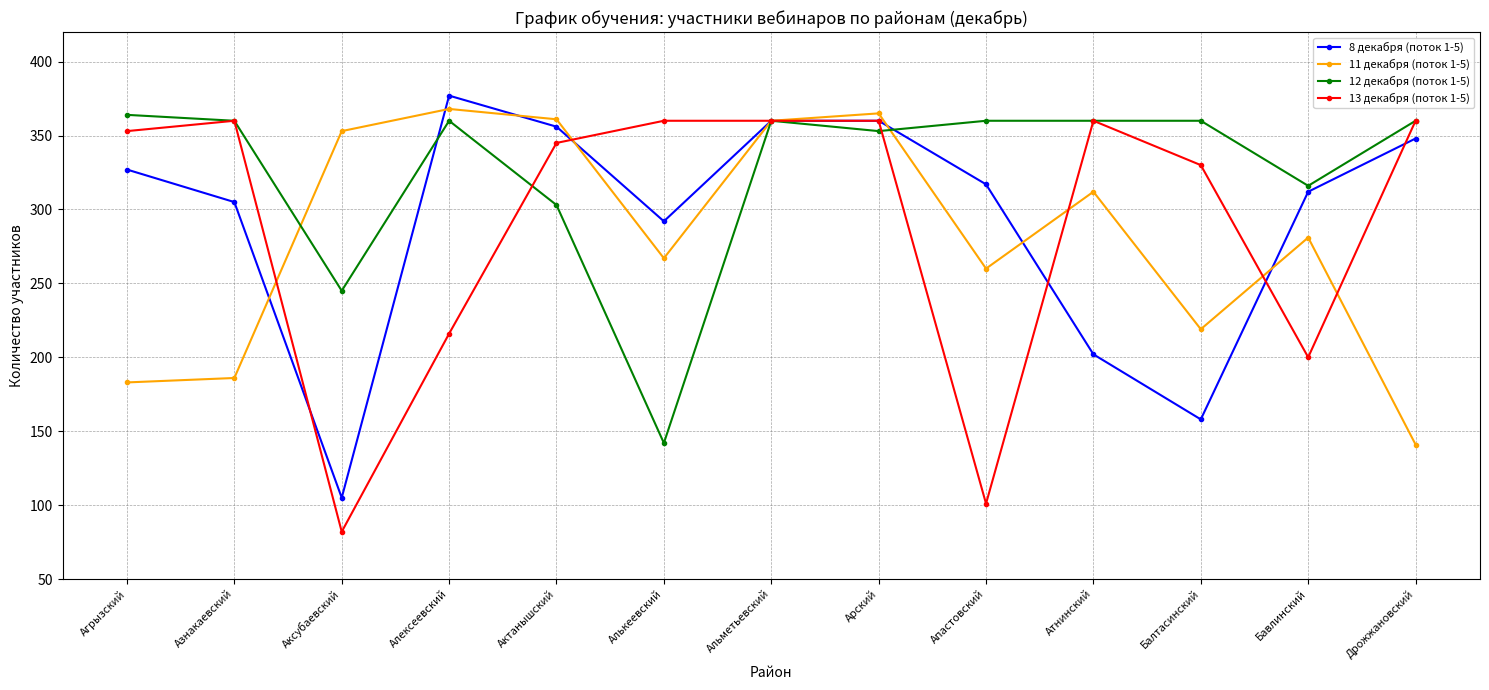

True or false: 12 декабря (поток 1-5) and 11 декабря (поток 1-5) cross at least once.

True